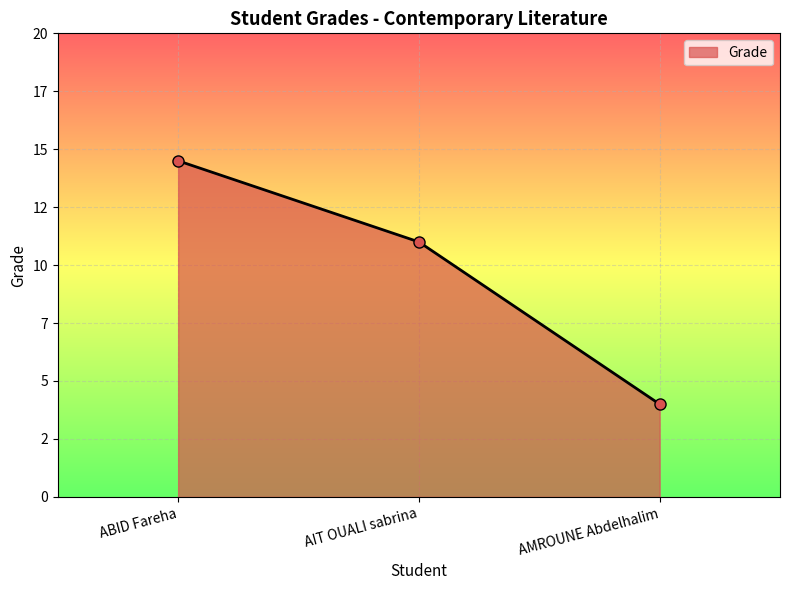

Does the chart display data point markers on the line(s)?

Yes